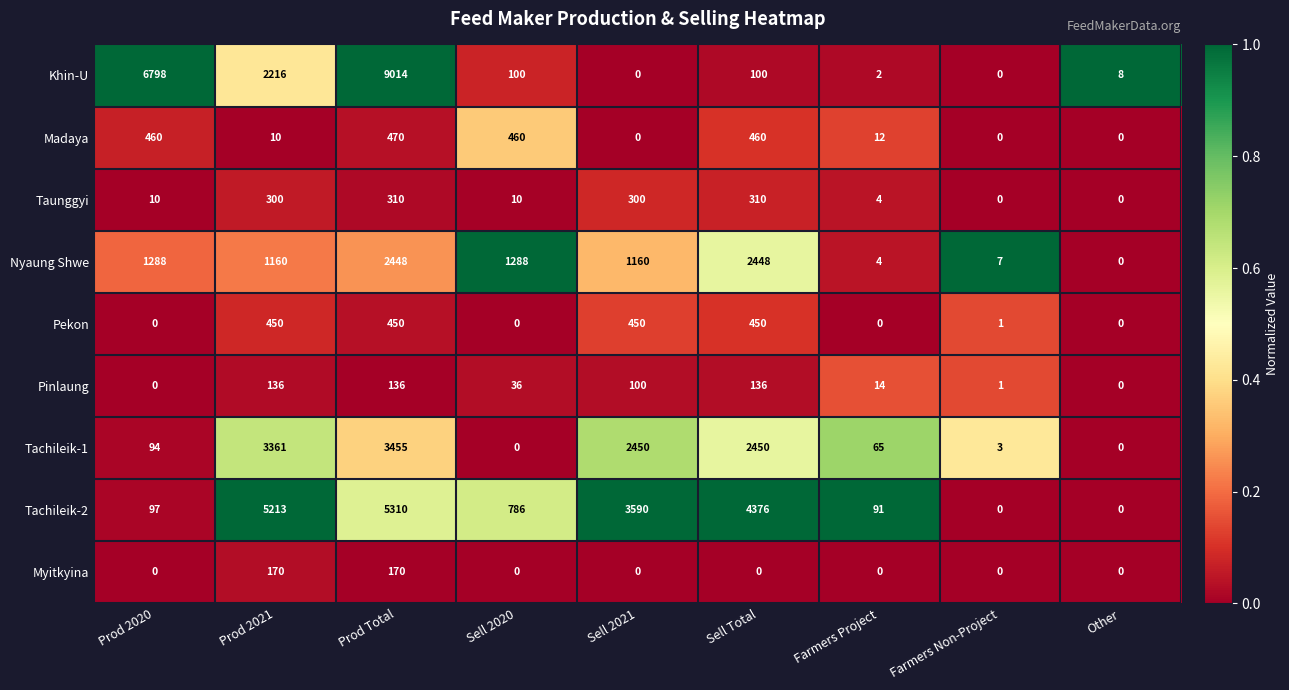

What is the sum of the Nyaung Shwe values at Other and Farmers Non-Project?

7